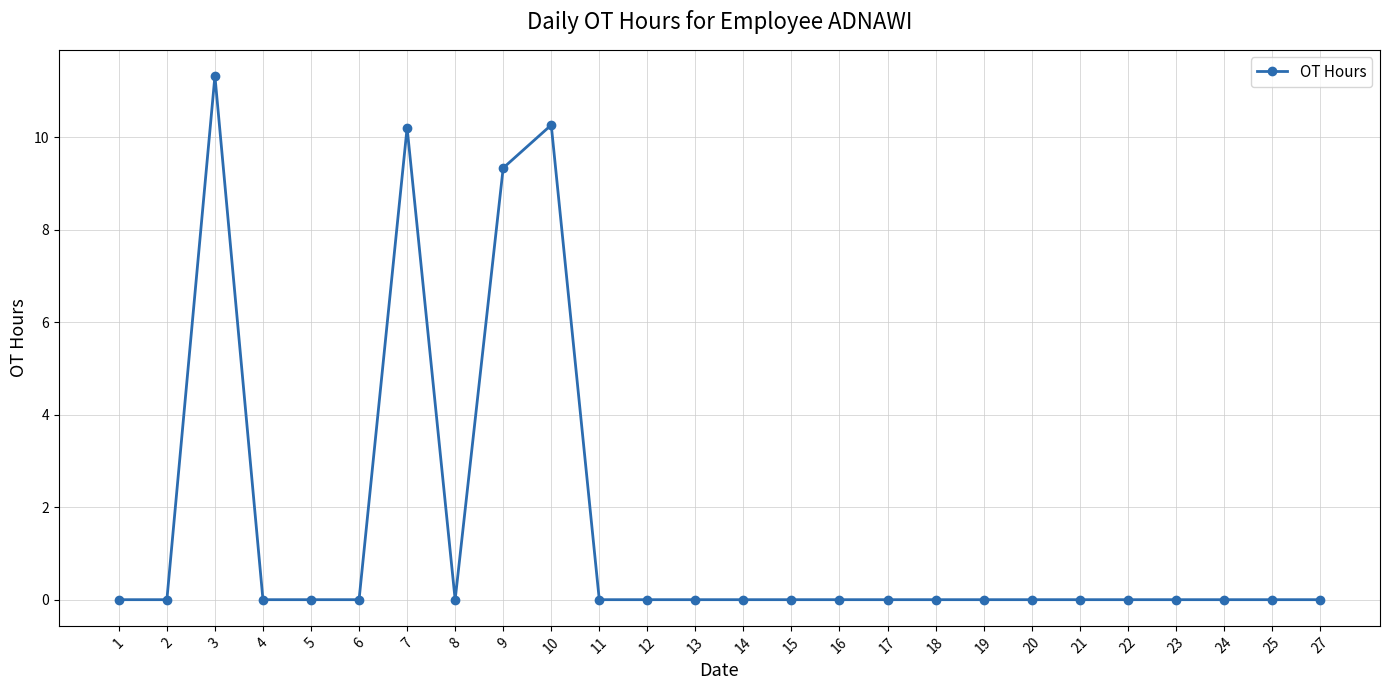

True or false: there are more than 2 points higher than both neighbors.

True